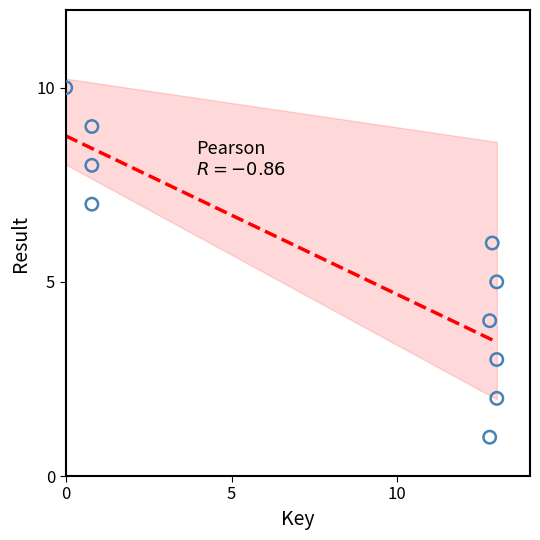

What is the range of Y values (max minus min)?

9